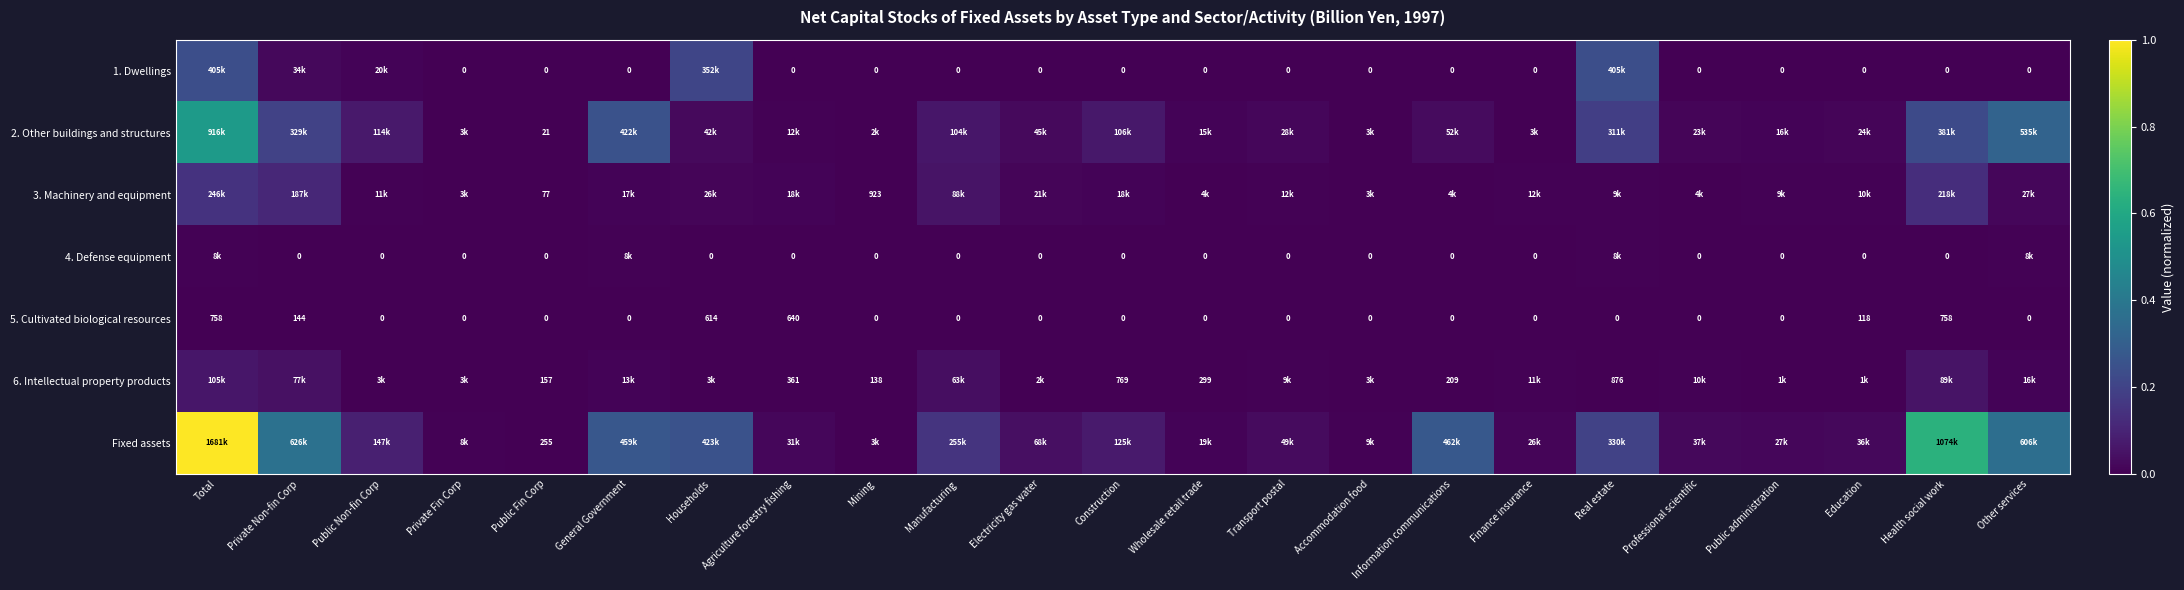

How many series are shown in this chart?

7